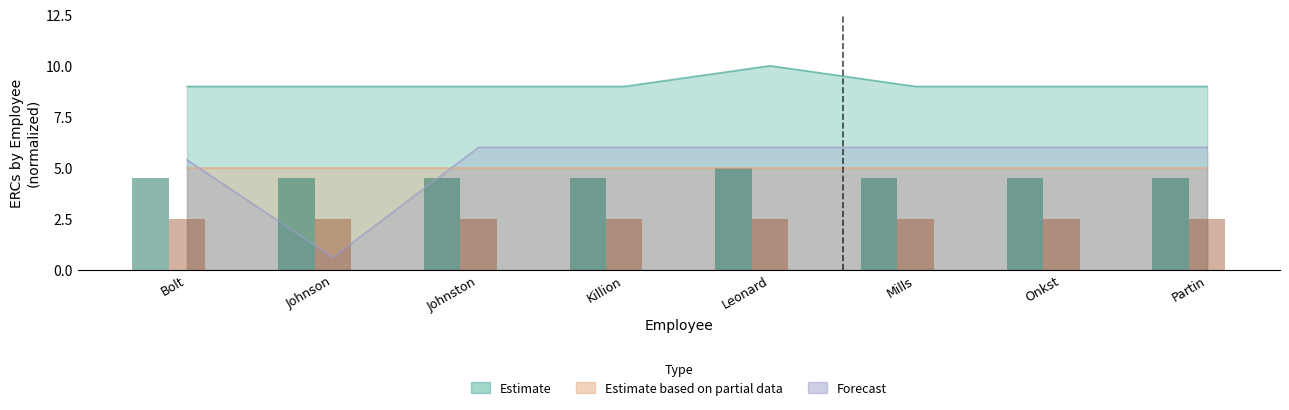

At which label does Estimate reach its peak?

Leonard